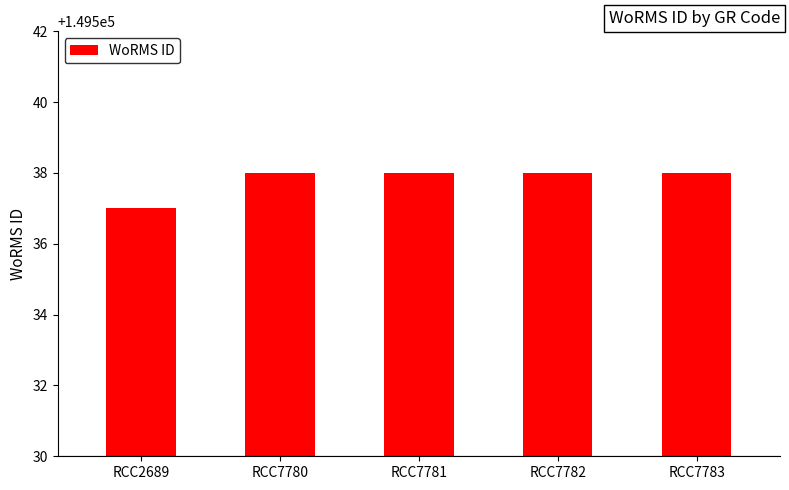

The value at RCC2689 is 149537. True or false?

True